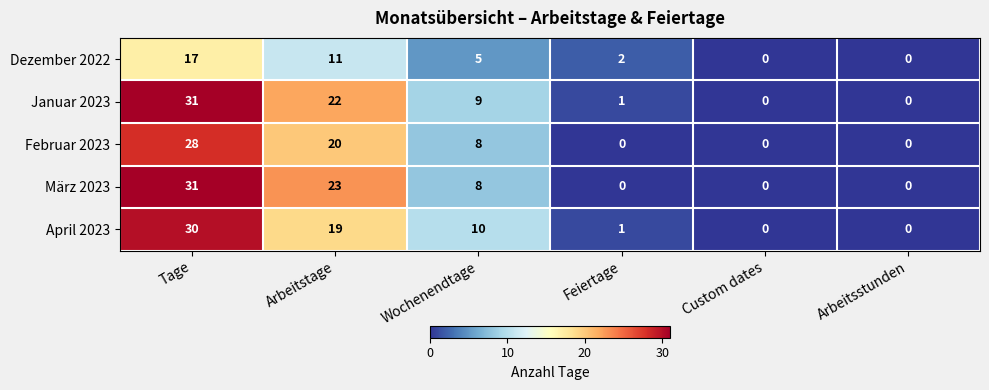

How many data points does each series have?

6